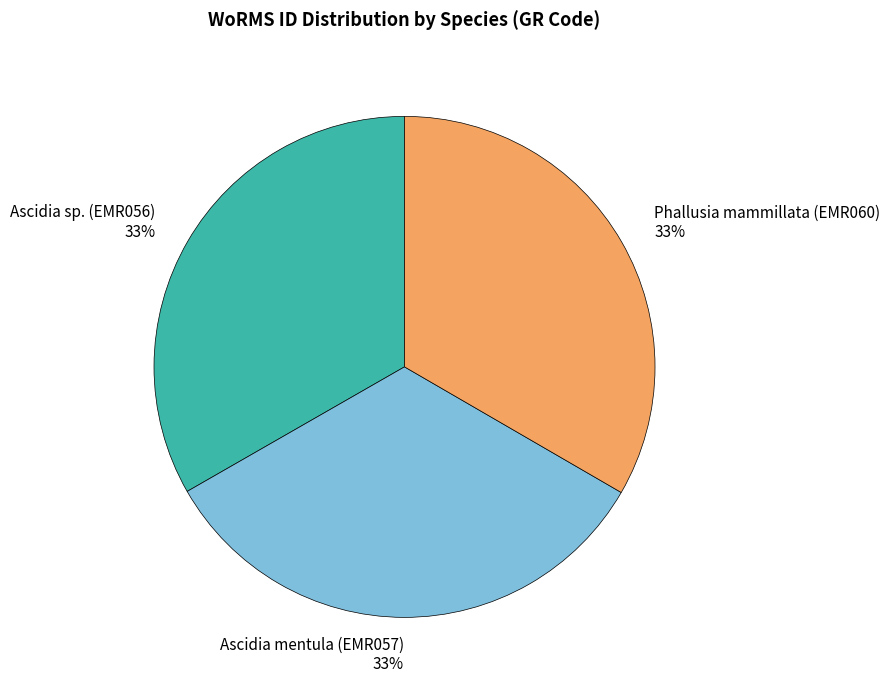

What percentage is the Ascidia mentula (EMR057) 33% slice, to the nearest percent?

33%